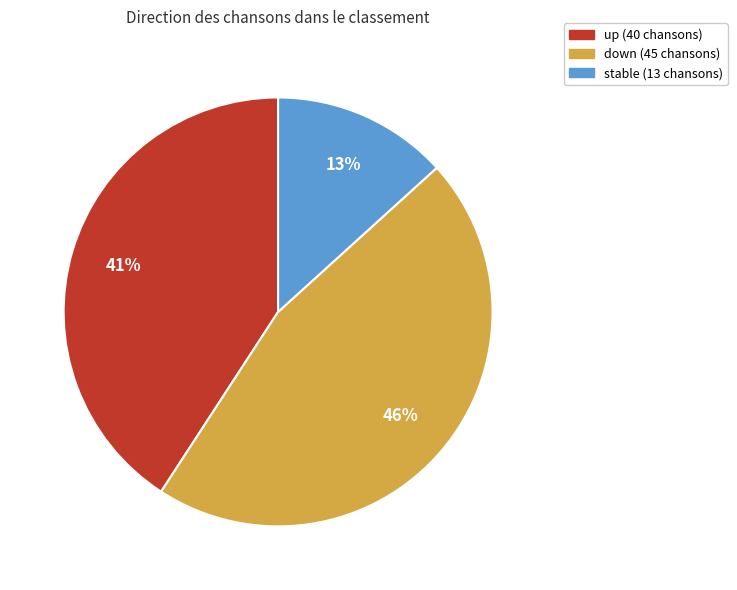

To the nearest percent, what is the average slice percentage?

33%